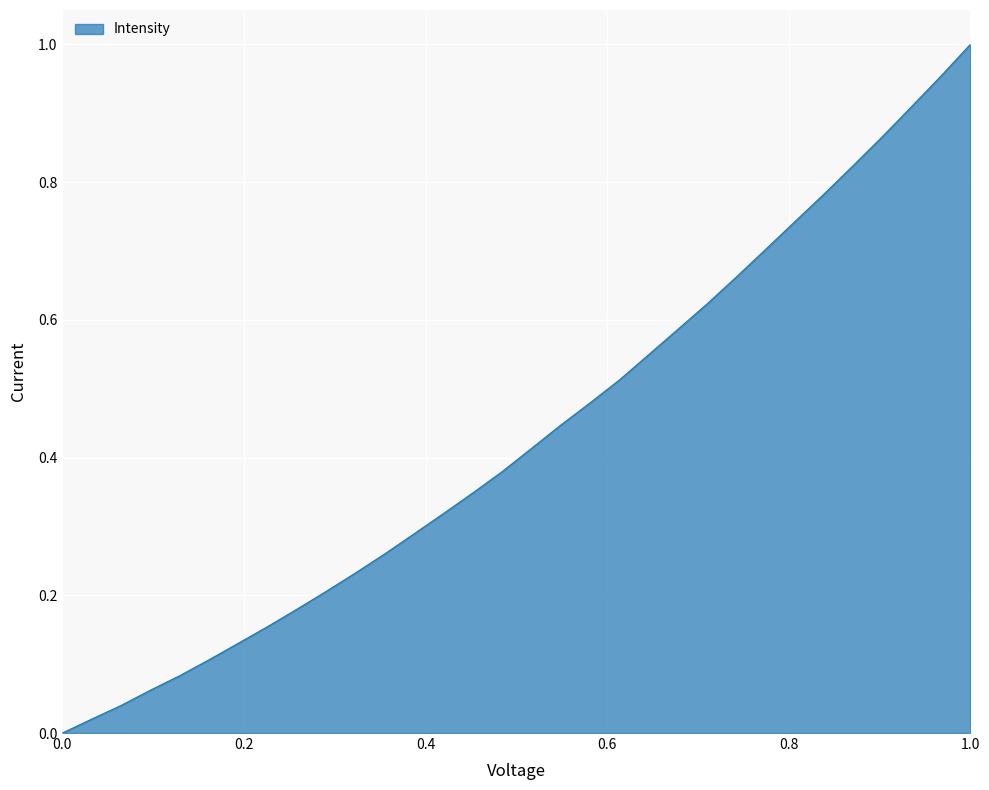

Is this an area chart (filled region under the line)?

Yes